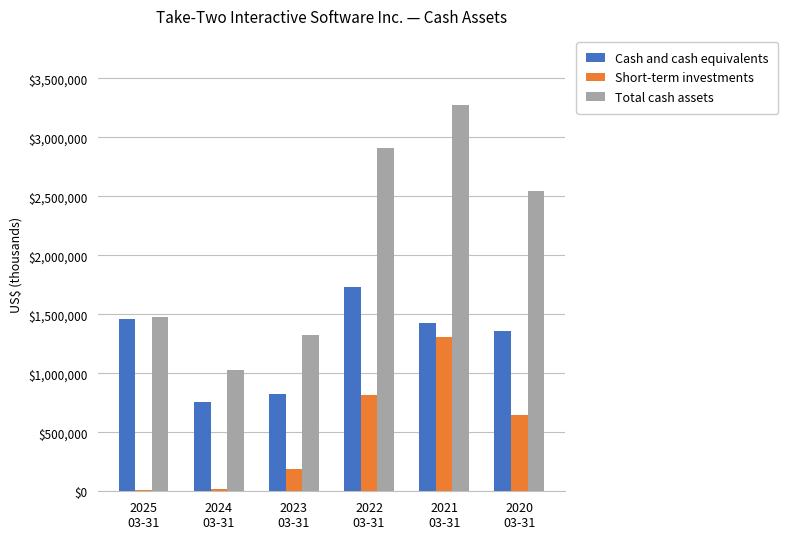

Which category has the highest value in the Cash and cash equivalents series?

2022
03-31